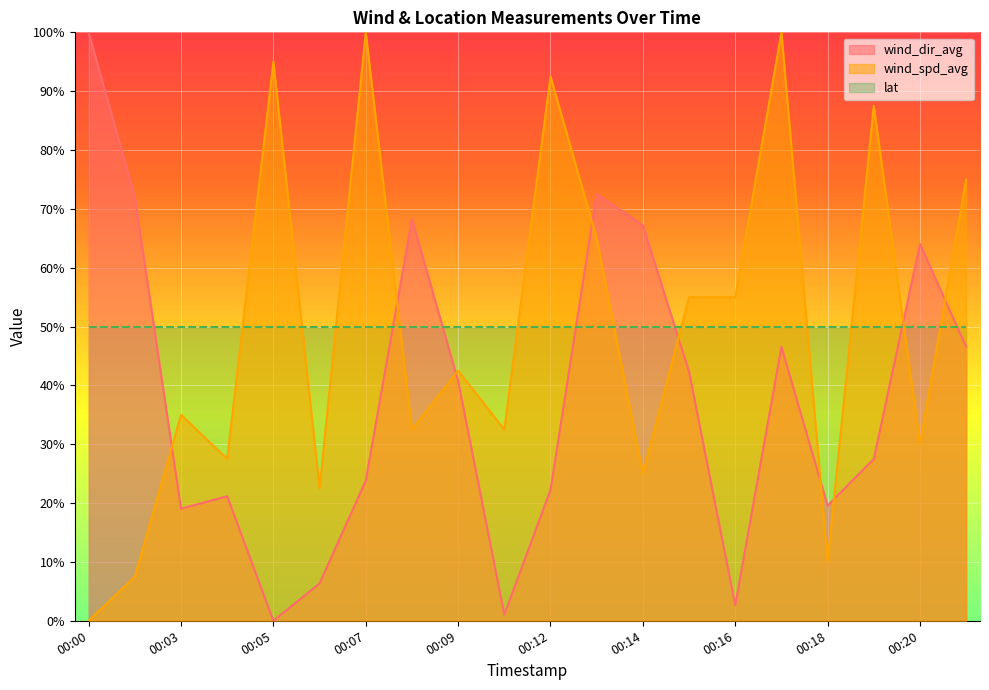

What is the difference between the highest and lowest values at 00:16?

52.4